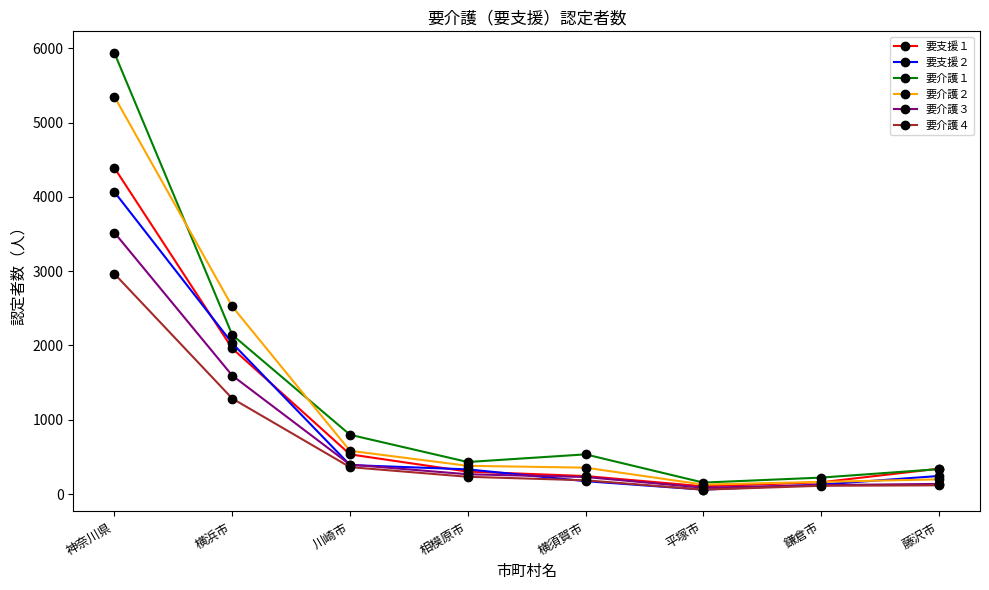

What is the label of the 6th point from the left?

平塚市